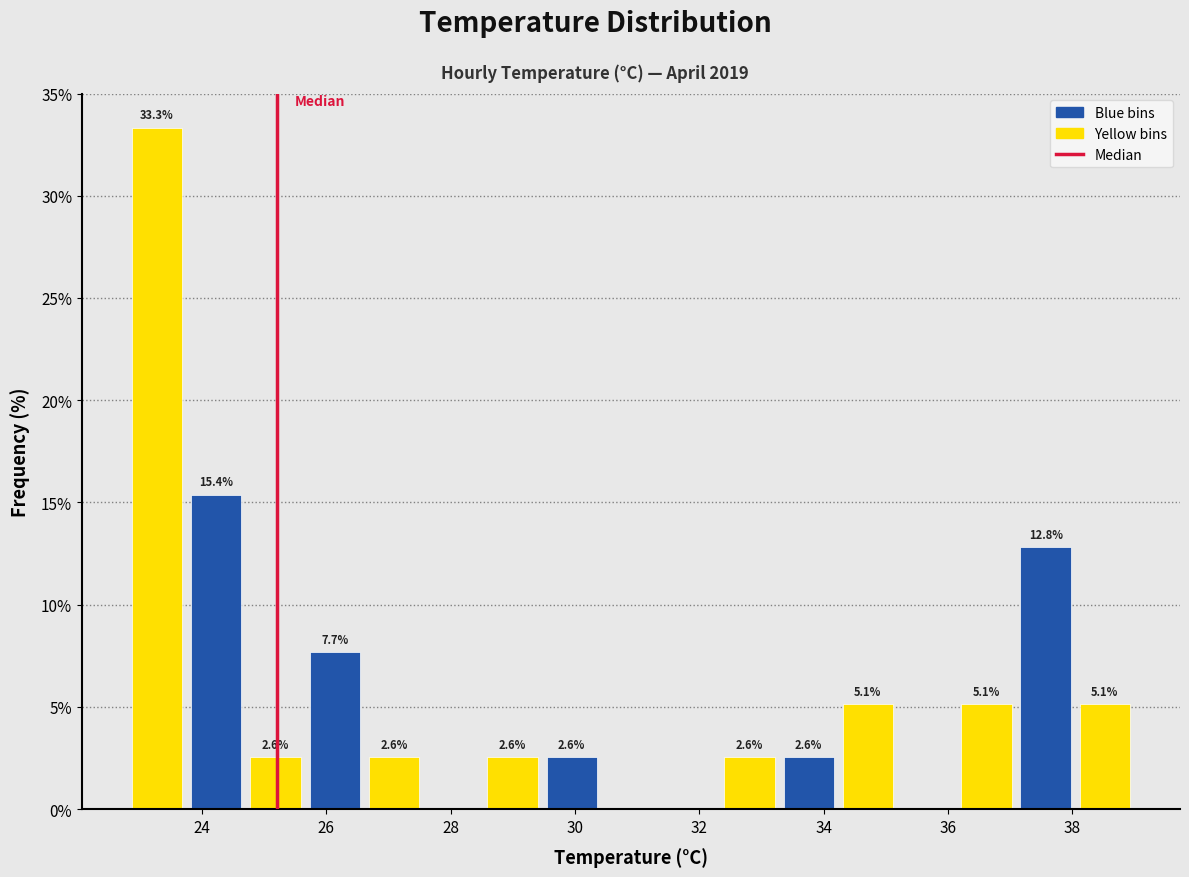

Which range on the x-axis has the tallest bar?

22.8 to 23.8